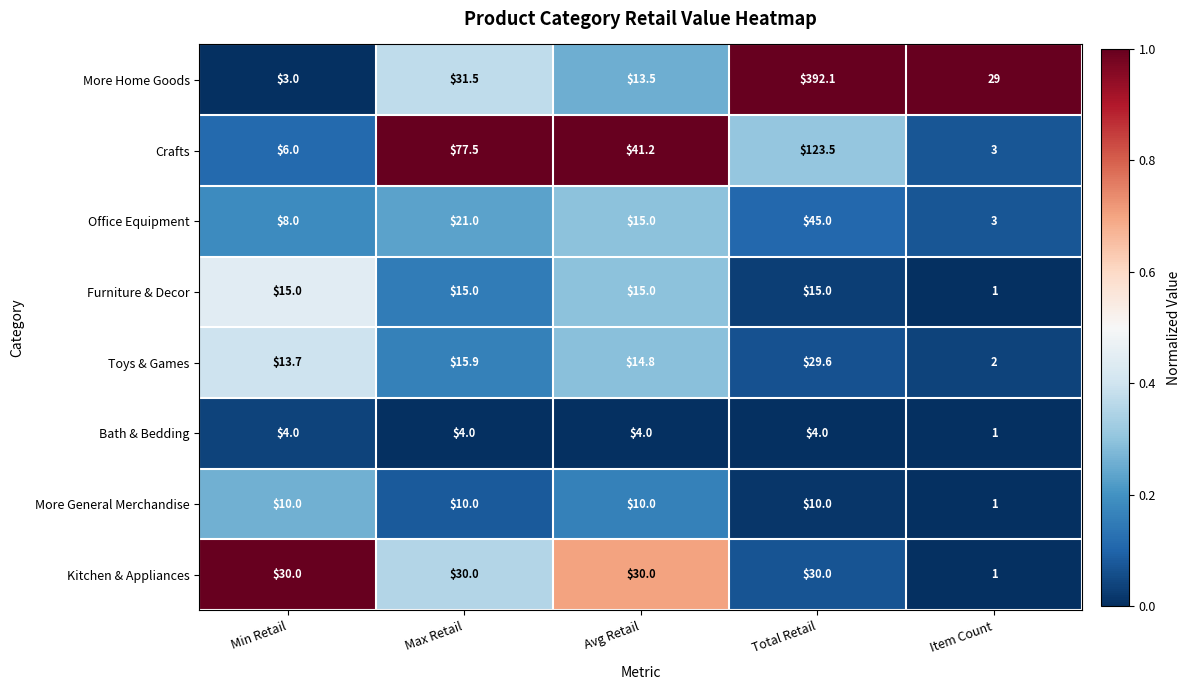

Which series has the largest range (max minus min)?

More Home Goods